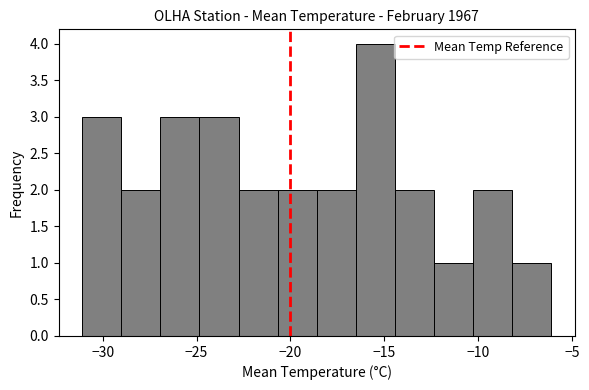

Reading left to right, transcribe this chart: for each bar, give the range it covers on the x-axis and its height. Neither the bar edges nor the heights are printed on the chart, so give them approximately, as read against the axes.

-31.0 to -29.0: 3
-29.0 to -27.0: 2
-27.0 to -25.0: 3
-25.0 to -23.0: 3
-23.0 to -20.5: 2
-20.5 to -18.5: 2
-18.5 to -16.5: 2
-16.5 to -14.5: 4
-14.5 to -12.5: 2
-12.5 to -10.5: 1
-10.5 to -8.0: 2
-8.0 to -6.0: 1